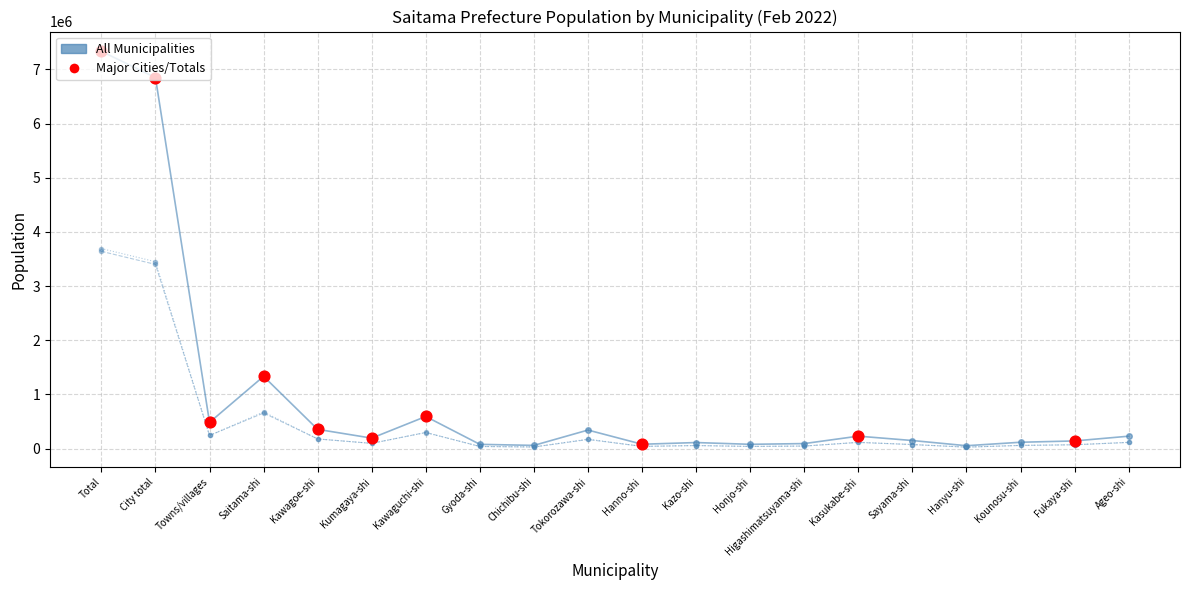

At which category is the sum across all series the highest?

Total